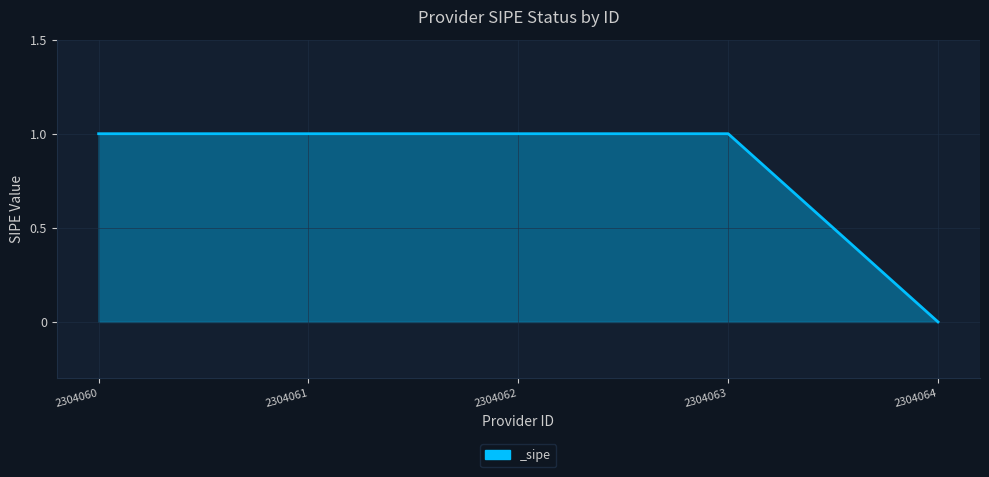

The value at 2304063 is 1. True or false?

True